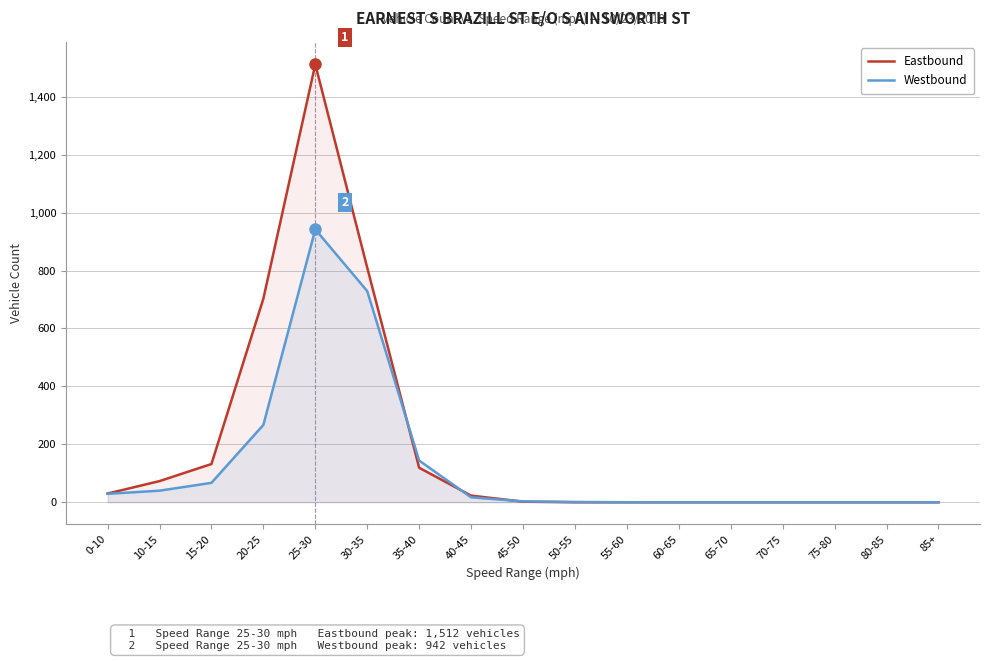

What is the maximum value shown in the chart?

1512